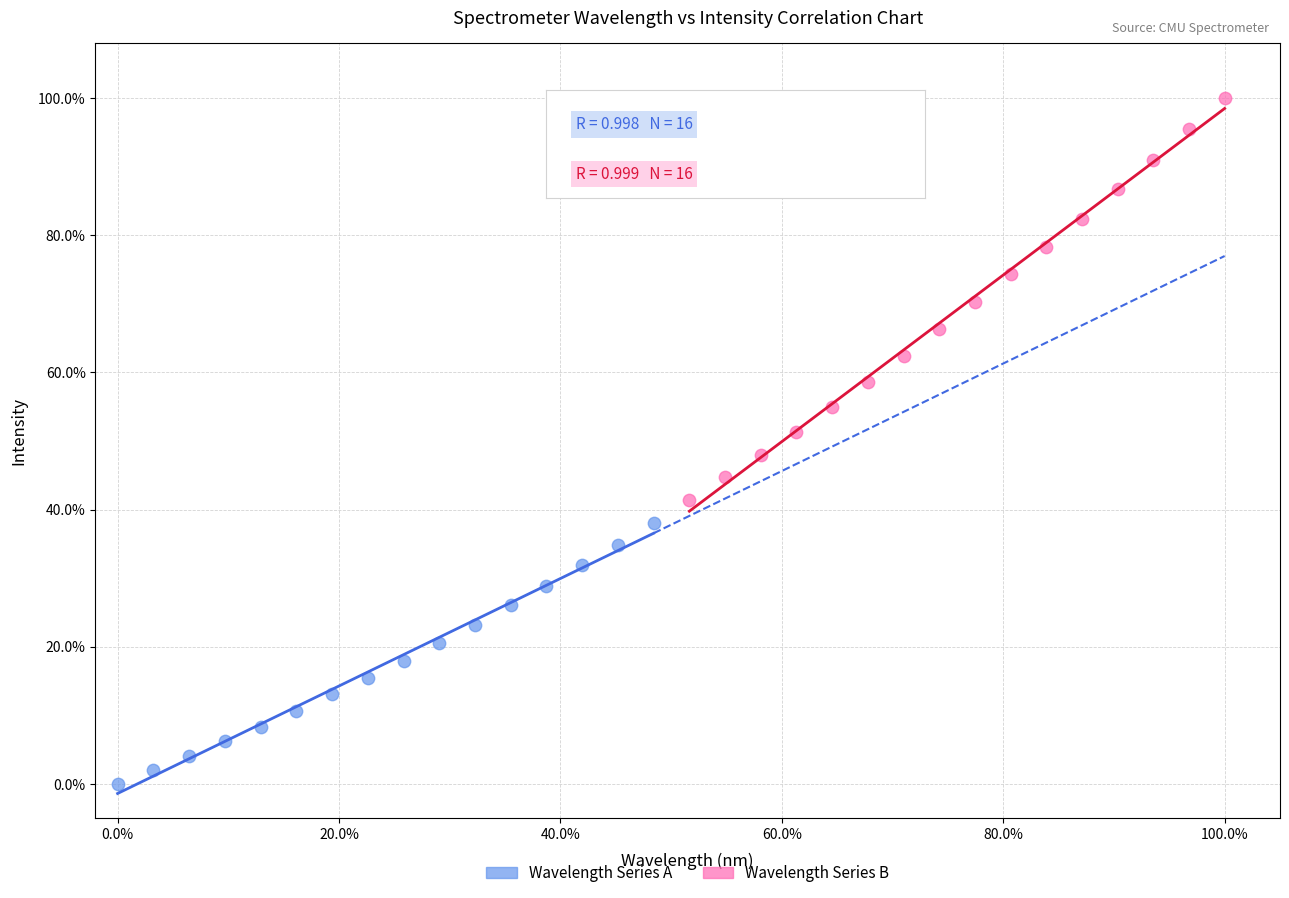

Which series reaches the maximum Y coordinate?

Wavelength Series B